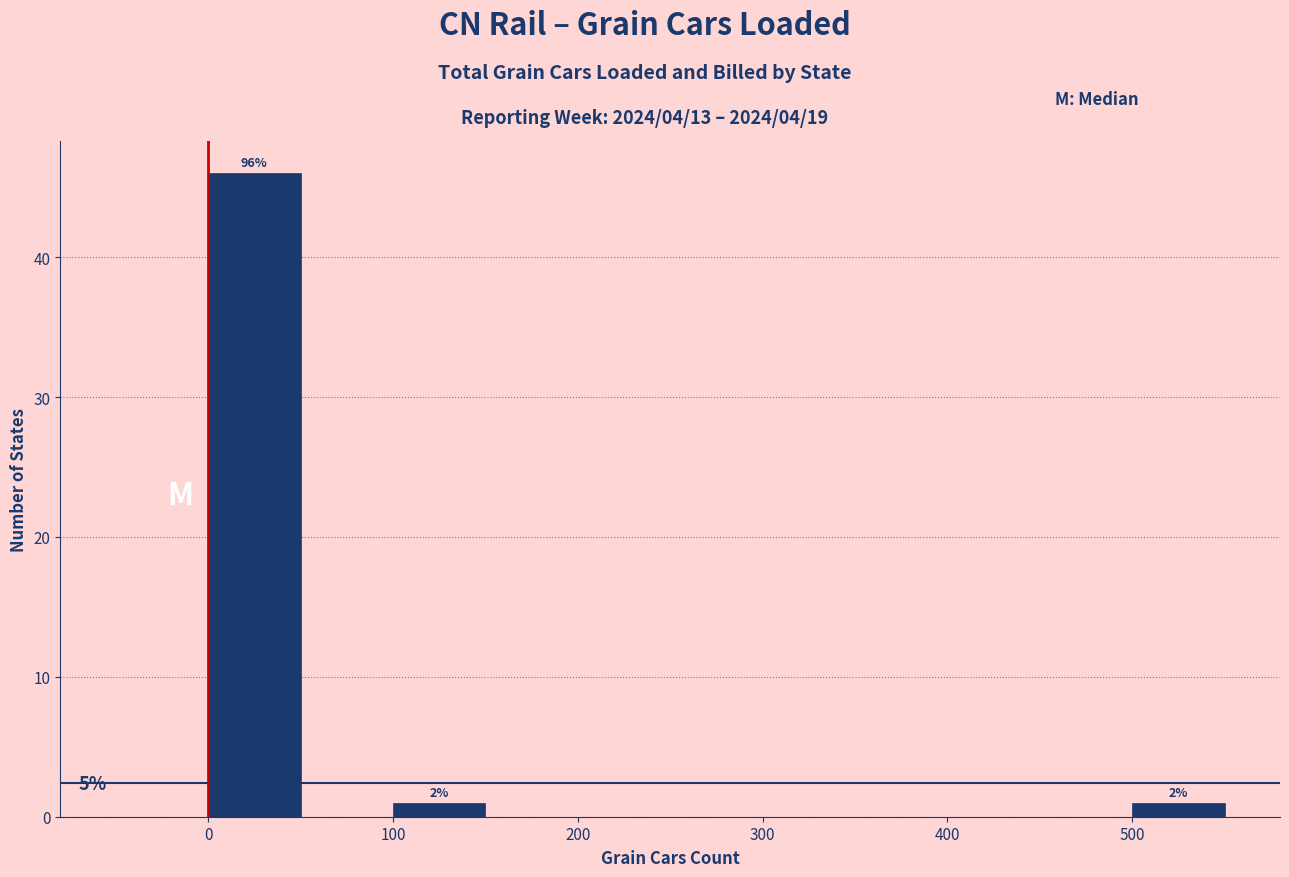

Over which range of the x-axis is the bar tallest?

0 to 50